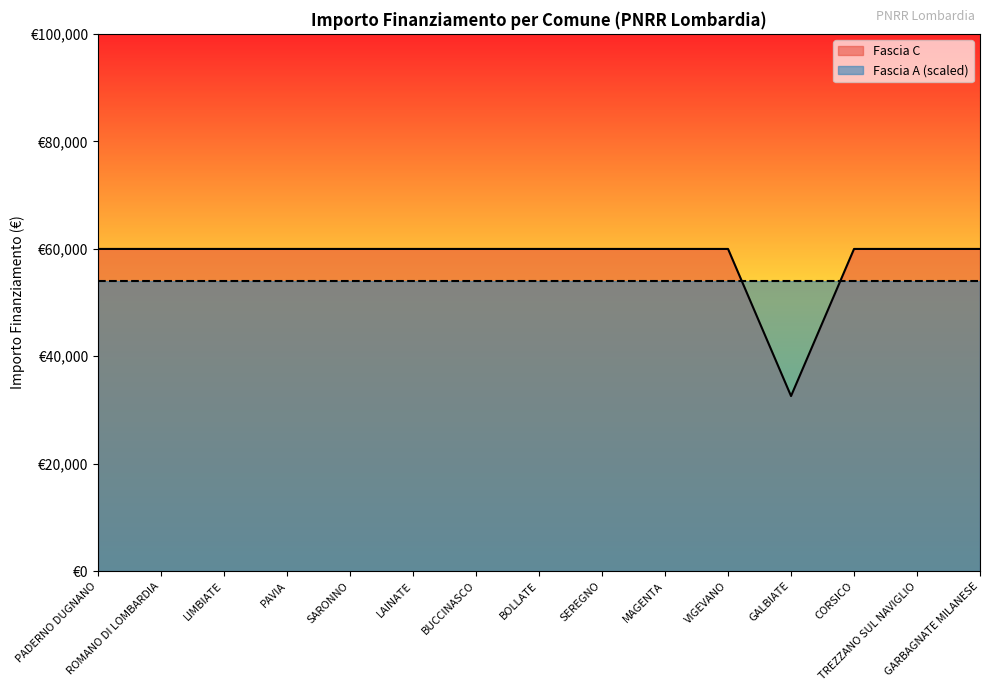

True or false: the data shows 59966 at ROMANO DI LOMBARDIA.

True